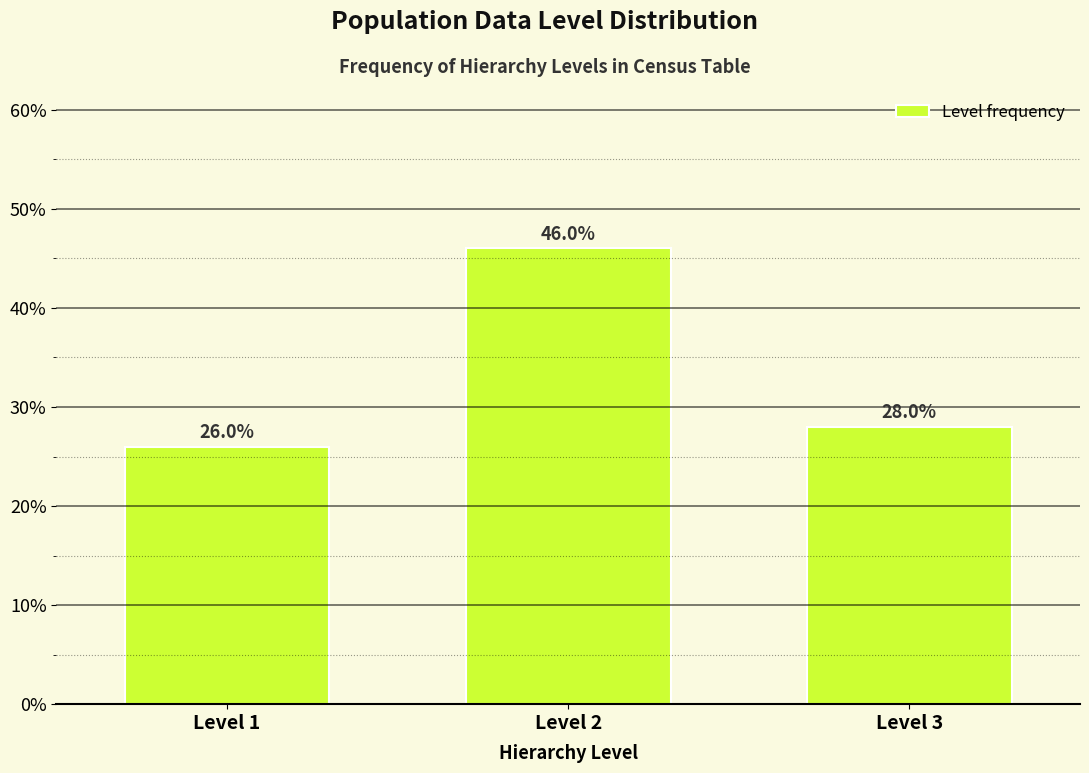

Reading left to right, what are all the values shown in this chart?

26.0	46.0	28.0